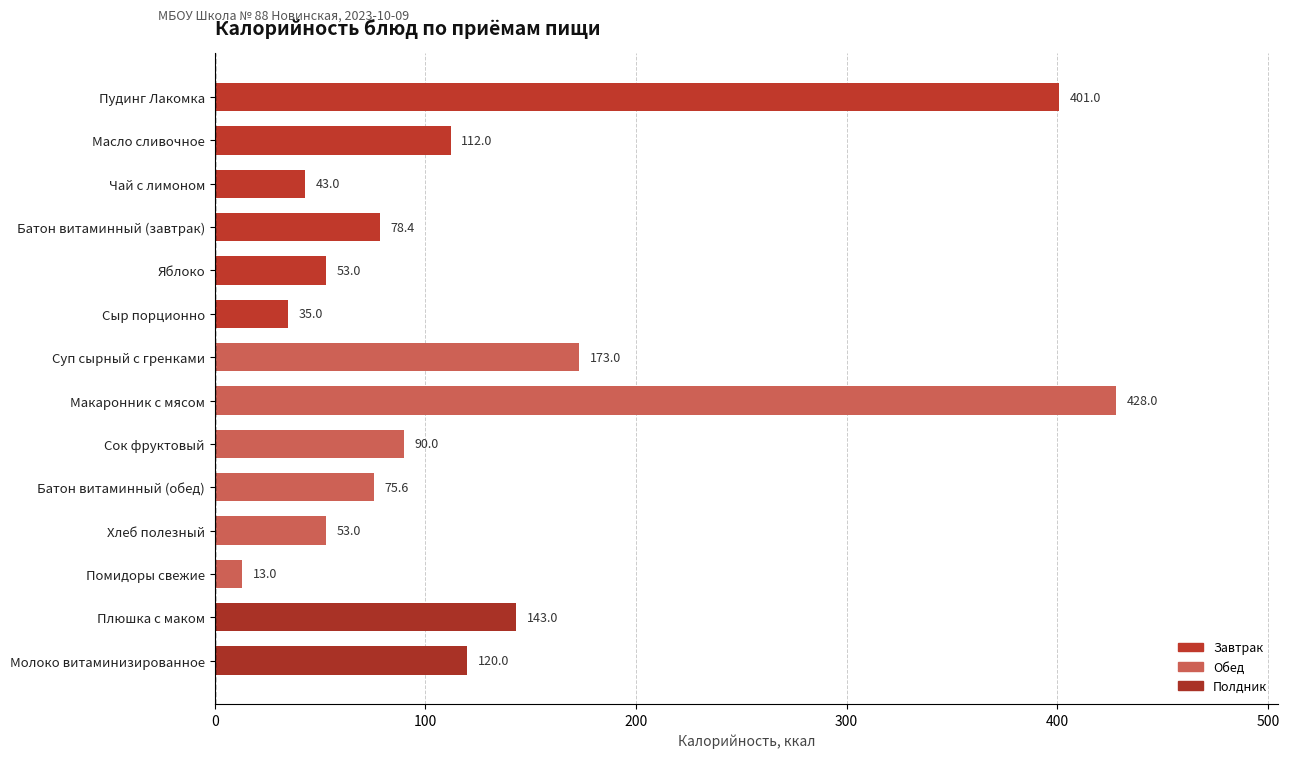

Which label corresponds to the smallest value in the chart?

Помидоры свежие